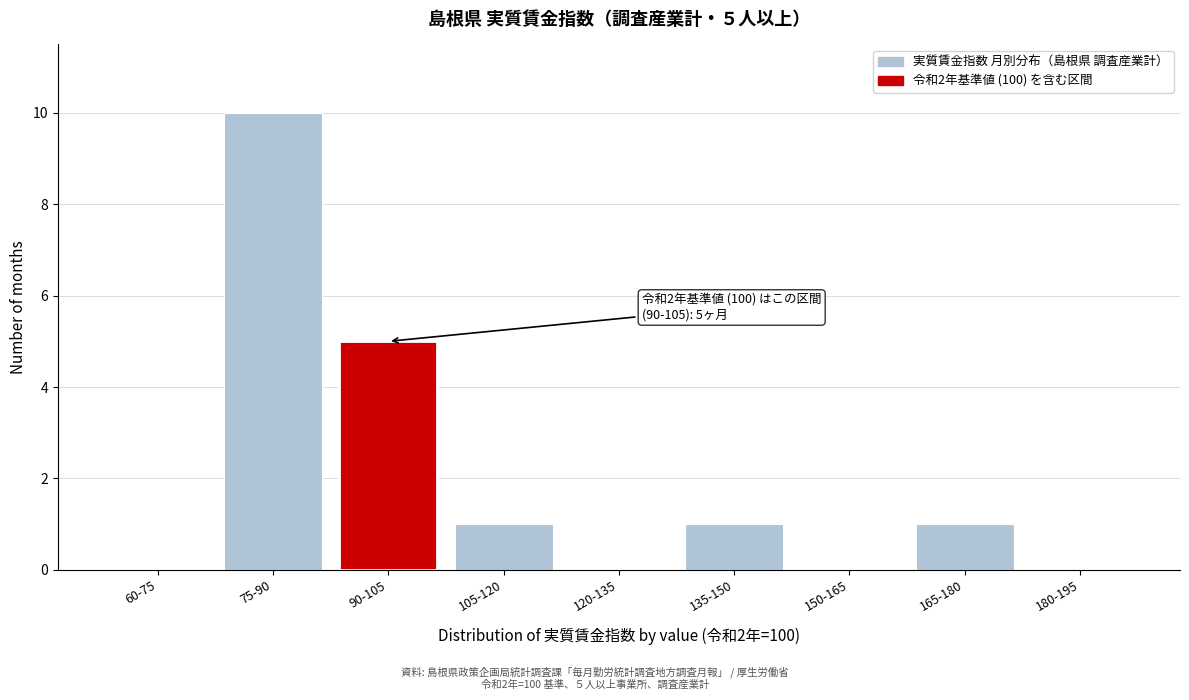

Reading left to right, list all the values displayed in this chart.

60-75=0	75-90=10	90-105=5	105-120=1	120-135=0	135-150=1	150-165=0	165-180=1	180-195=0